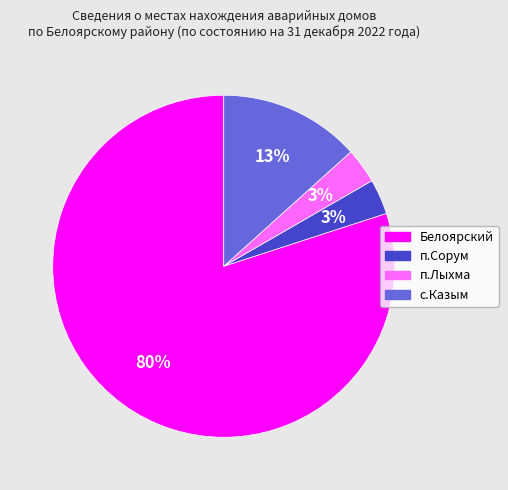

Is Белоярский the majority of the pie?

Yes